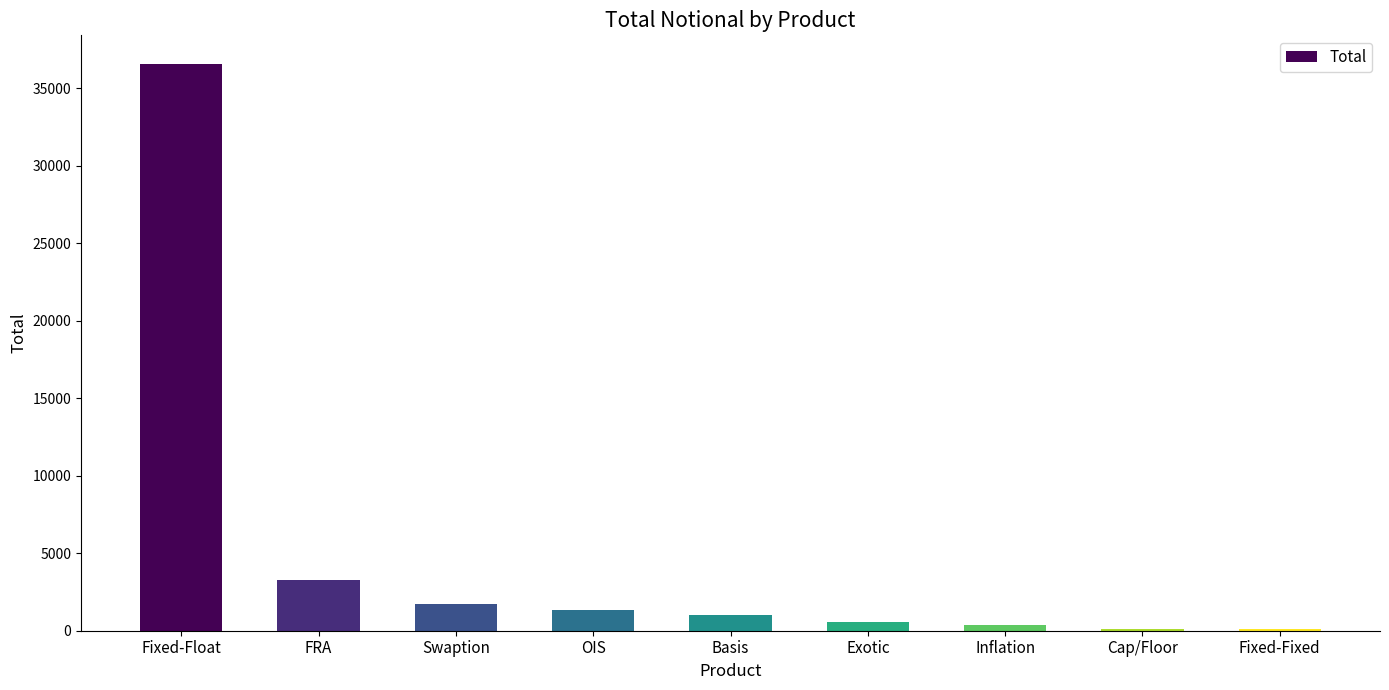

What is the maximum value shown in the chart?

36570